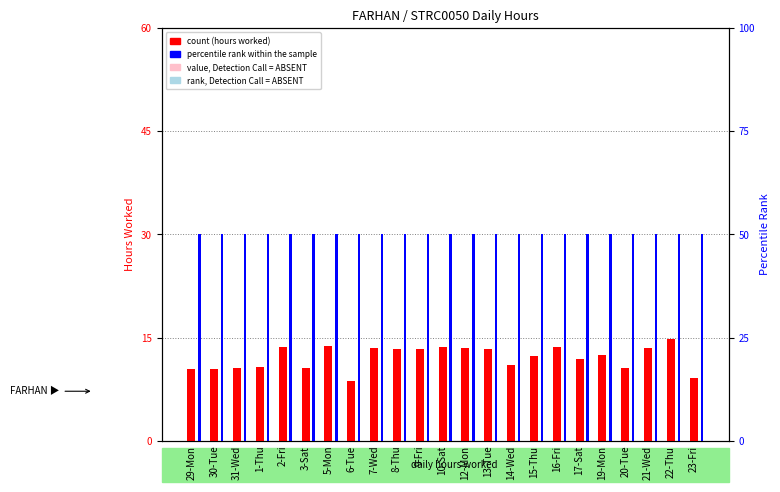

What is the total value across all series at 16-Fri?

63.6